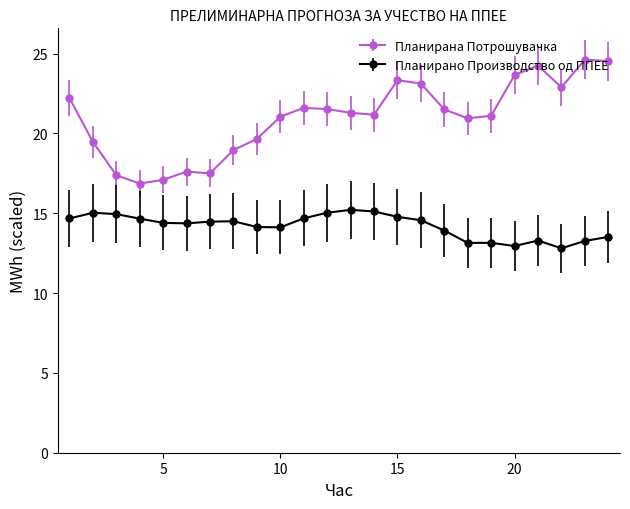

What is the value of the Планирана Потрошувачка point at the 2nd from the left?

19.5